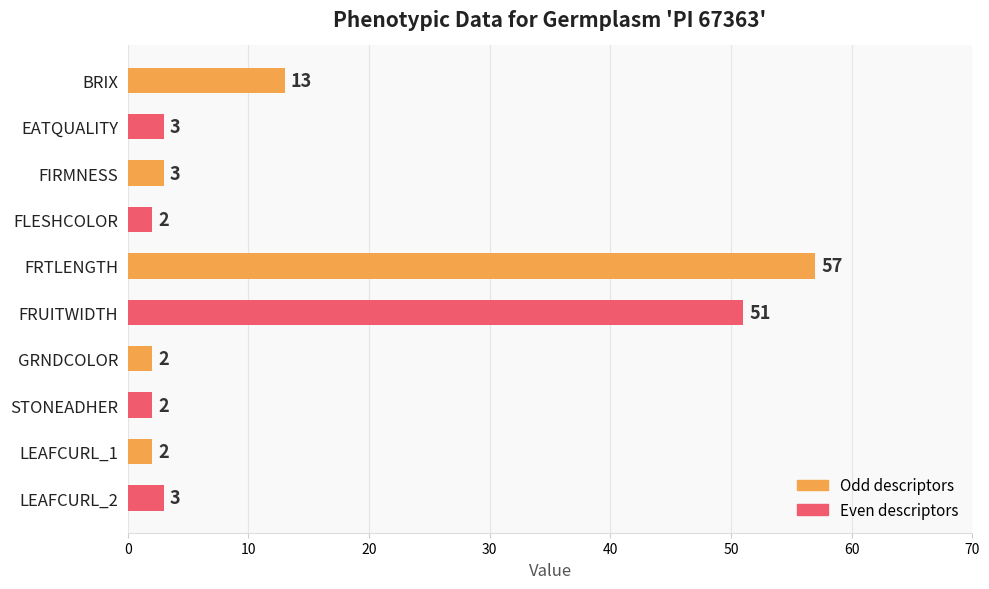

Approximately how many times larger is the value at BRIX compared to EATQUALITY?

4.3